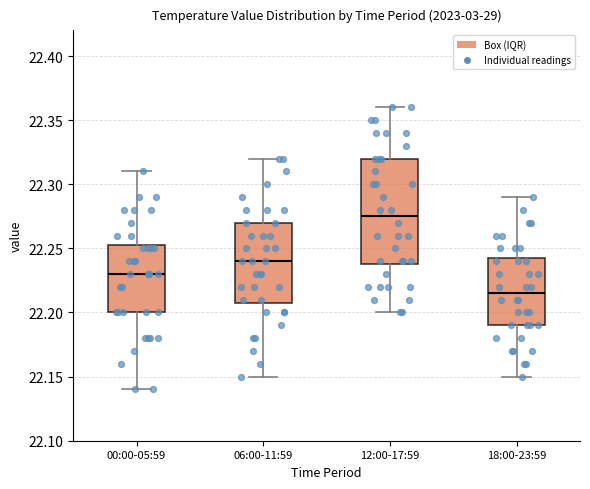

Reading left to right, transcribe this box plot: for each box, give where its median line is, the range the box spans, and where its two whiskers end, as read against the y-axis. The values are not printed on the chart, so give them approximately, as read against the axis.

00:00-05:59: median 22.230, box 22.200 to 22.255, whiskers 22.140 to 22.310
06:00-11:59: median 22.240, box 22.210 to 22.270, whiskers 22.150 to 22.320
12:00-17:59: median 22.275, box 22.240 to 22.320, whiskers 22.200 to 22.360
18:00-23:59: median 22.215, box 22.190 to 22.245, whiskers 22.150 to 22.290